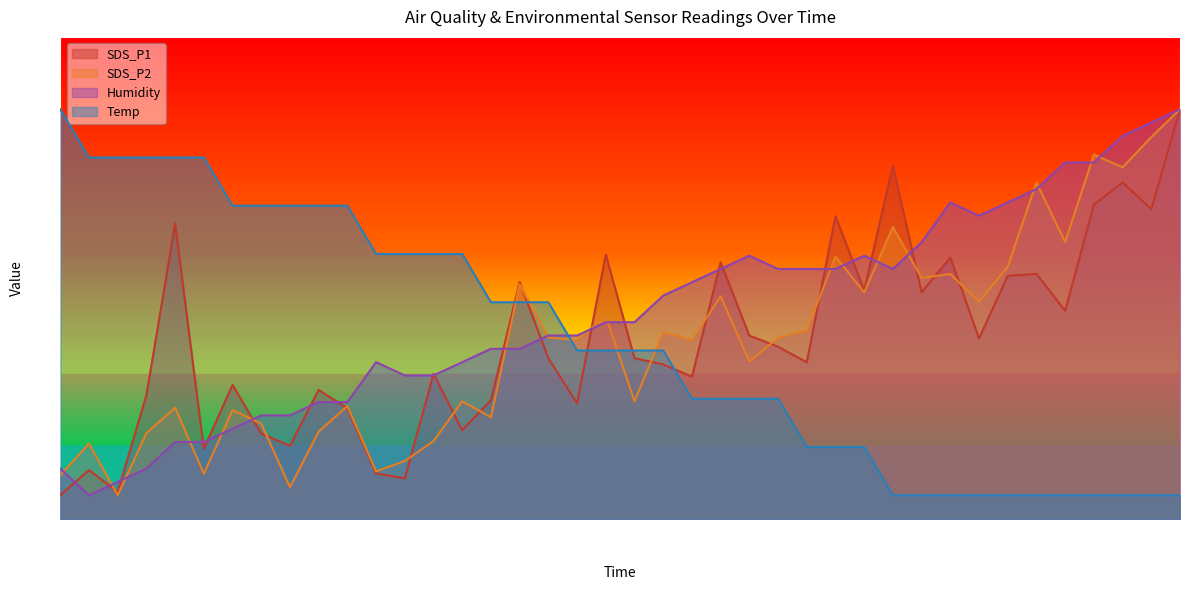

What is the difference between the highest and lowest values at 00:24?

46.8